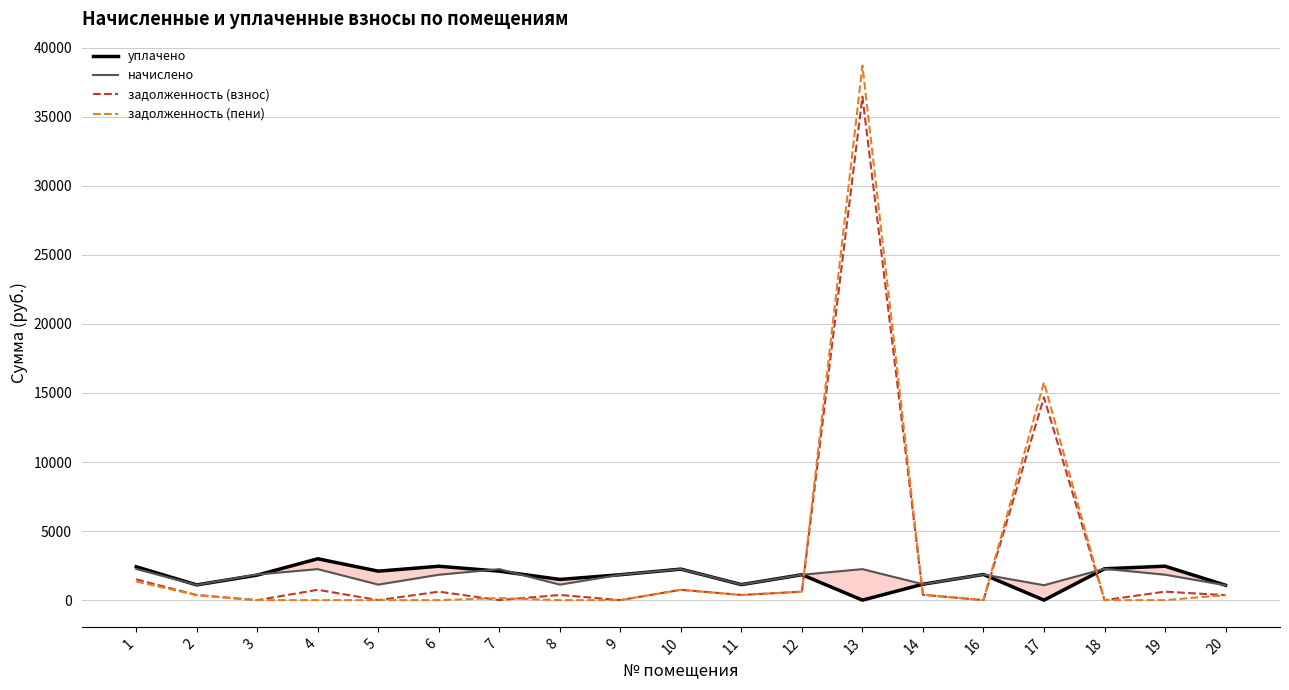

Between 2 and 3, which is larger?

3